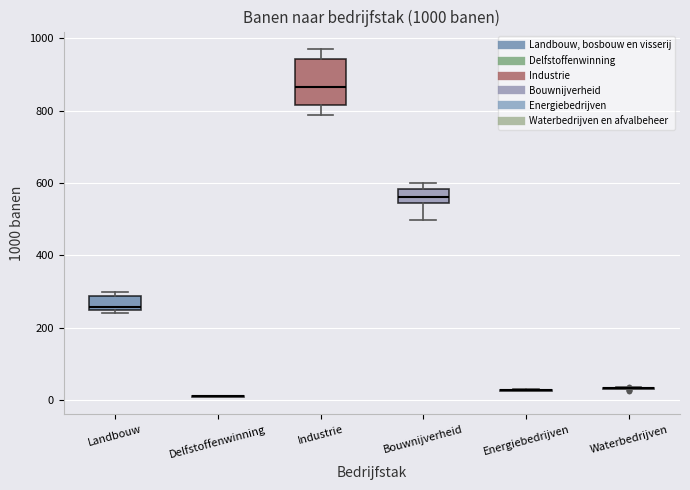

Which box is the tallest, from its lower edge to its upper edge?

Industrie